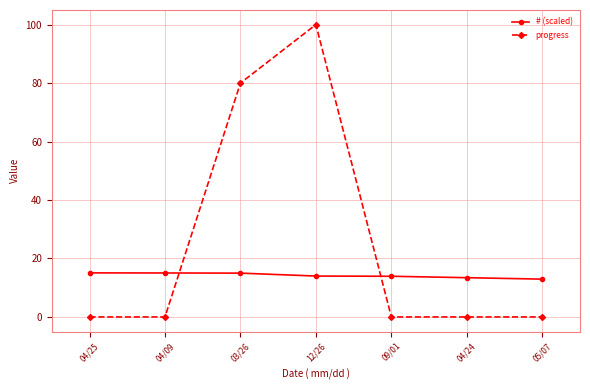

What is the sum of all progress values?

180.0